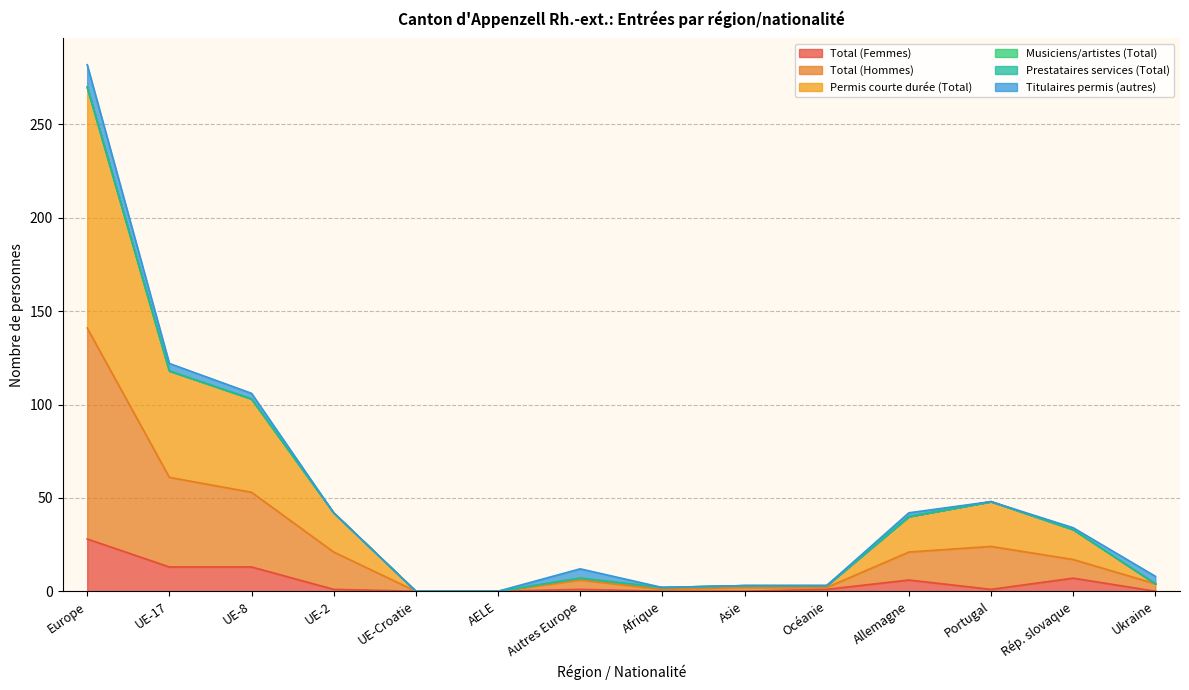

Is the value of Permis courte durée (Total) at Rép. slovaque greater than the value of Total (Femmes) at UE-2?

Yes